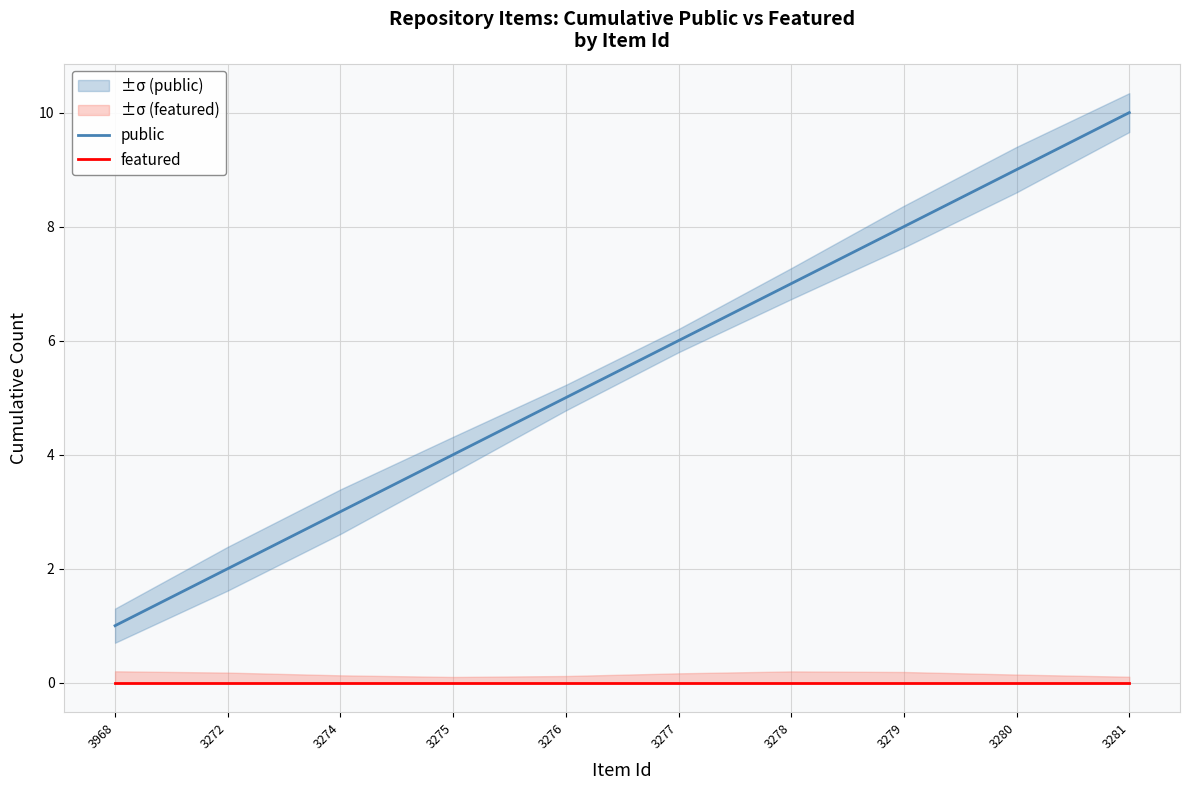

Is this an area chart (filled region under the line)?

No